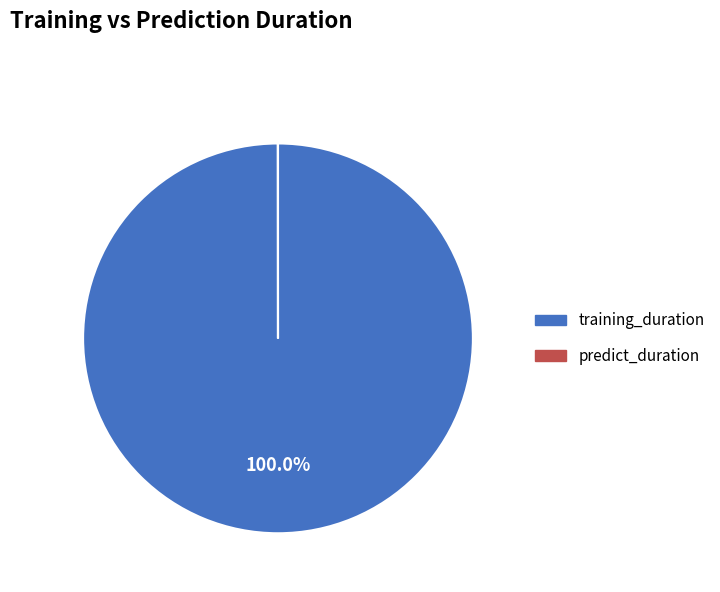

To the nearest percent, what portion does training_duration represent?

100%